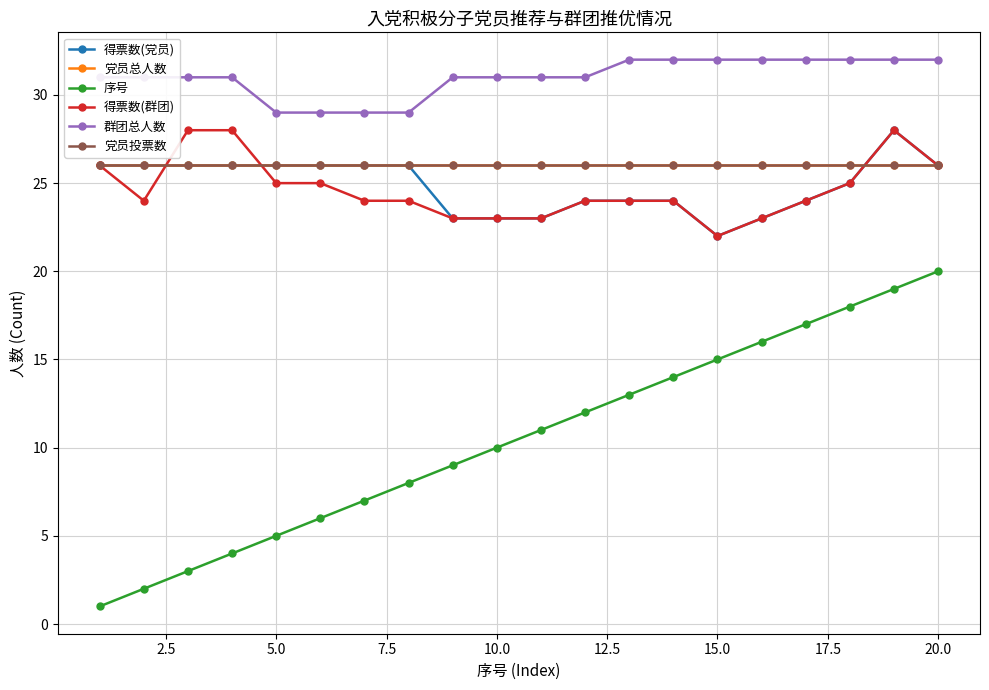

Is this an area chart (filled region under the line)?

No